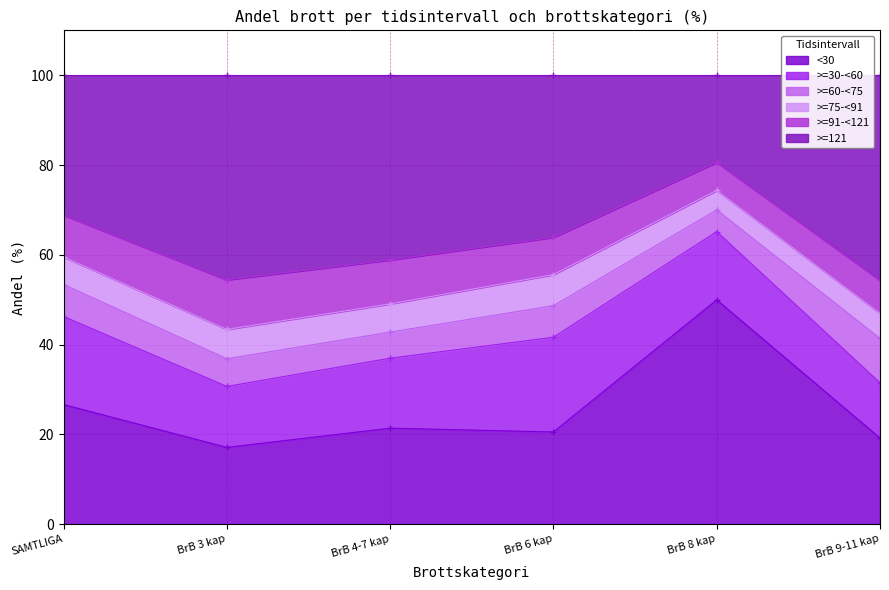

Reading left to right, what are all the values shown in this chart?

<30: SAMTLIGA BROTT=26.6	BrB 3 kap, brott mot liv och hälsa=17.1	BrB 4,5,7 kap, brott mot frihet=21.4	BrB 6 kap, sexualbrott=20.5	BrB 8 kap, tillgreppsbrott=50.0	BrB 9-11 kap, förmögenhetsbrott=19.2
>=30-<60: SAMTLIGA BROTT=19.6	BrB 3 kap, brott mot liv och hälsa=13.6	BrB 4,5,7 kap, brott mot frihet=15.6	BrB 6 kap, sexualbrott=21.1	BrB 8 kap, tillgreppsbrott=15.2	BrB 9-11 kap, förmögenhetsbrott=12.3
>=60-<75: SAMTLIGA BROTT=7.1	BrB 3 kap, brott mot liv och hälsa=6.2	BrB 4,5,7 kap, brott mot frihet=5.8	BrB 6 kap, sexualbrott=7.0	BrB 8 kap, tillgreppsbrott=4.8	BrB 9-11 kap, förmögenhetsbrott=9.9
>=75-<91: SAMTLIGA BROTT=6.1	BrB 3 kap, brott mot liv och hälsa=6.5	BrB 4,5,7 kap, brott mot frihet=6.3	BrB 6 kap, sexualbrott=6.9	BrB 8 kap, tillgreppsbrott=4.4	BrB 9-11 kap, förmögenhetsbrott=5.6
>=91-<121: SAMTLIGA BROTT=9.3	BrB 3 kap, brott mot liv och hälsa=11.0	BrB 4,5,7 kap, brott mot frihet=9.8	BrB 6 kap, sexualbrott=8.3	BrB 8 kap, tillgreppsbrott=6.2	BrB 9-11 kap, förmögenhetsbrott=7.4
>=121: SAMTLIGA BROTT=31.2	BrB 3 kap, brott mot liv och hälsa=45.6	BrB 4,5,7 kap, brott mot frihet=41.1	BrB 6 kap, sexualbrott=36.1	BrB 8 kap, tillgreppsbrott=19.4	BrB 9-11 kap, förmögenhetsbrott=45.6